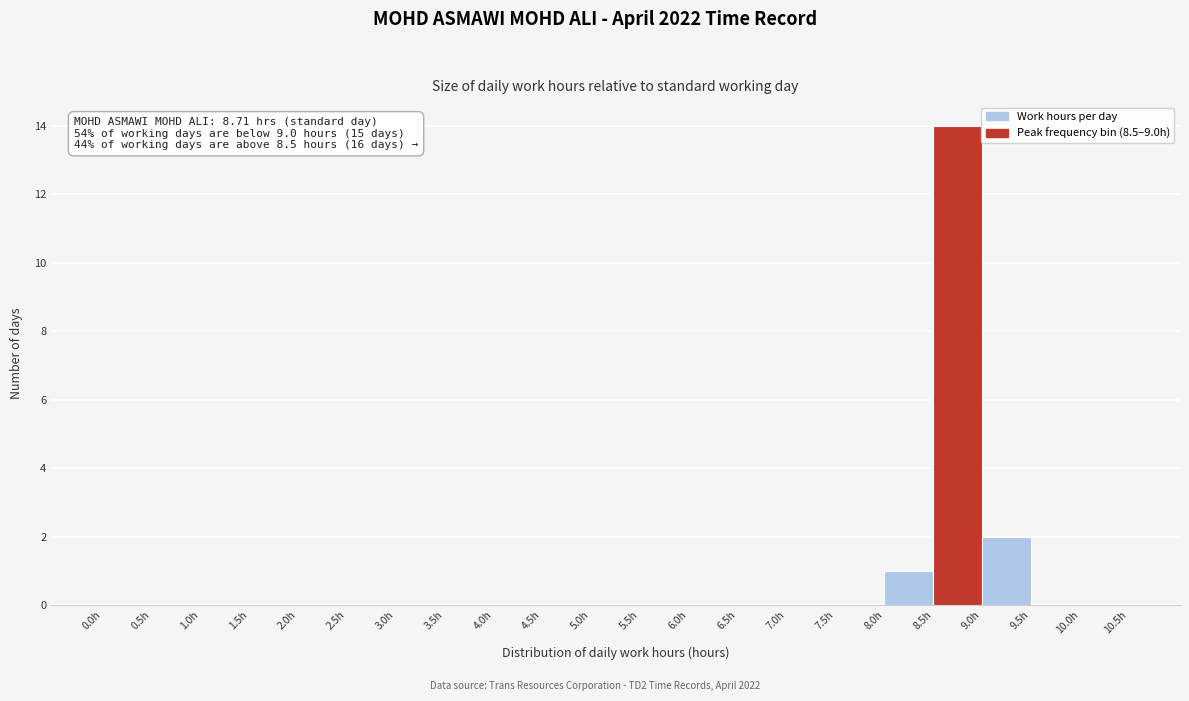

Over which range of the x-axis is the bar tallest?

8.5 to 9.0